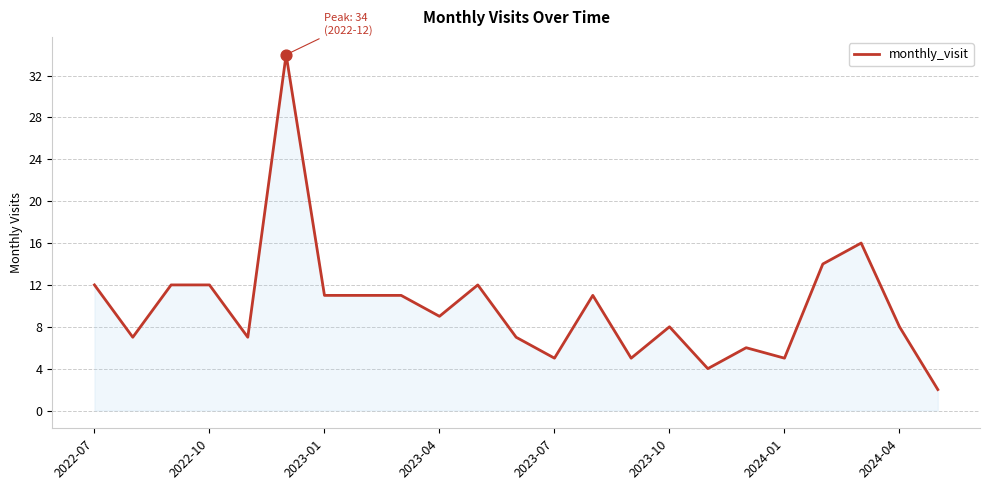

What is the greatest value displayed?

34